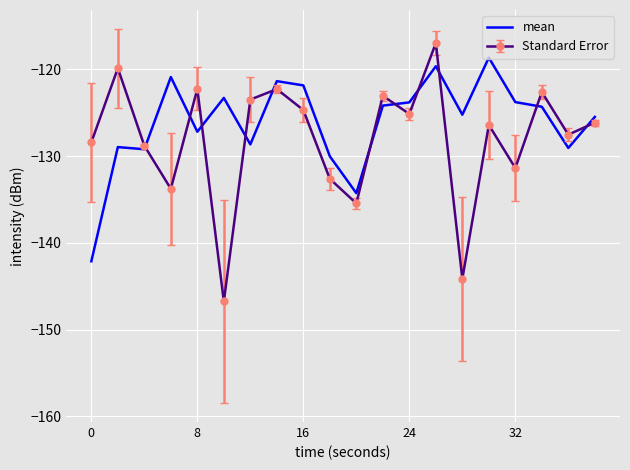

Which series has the widest spread of values?

Standard Error